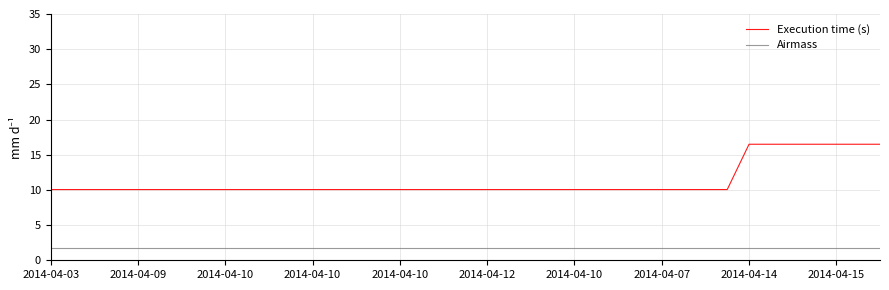

Rank the series by their maximum value, from lowest to highest.

Airmass, Execution time (s)